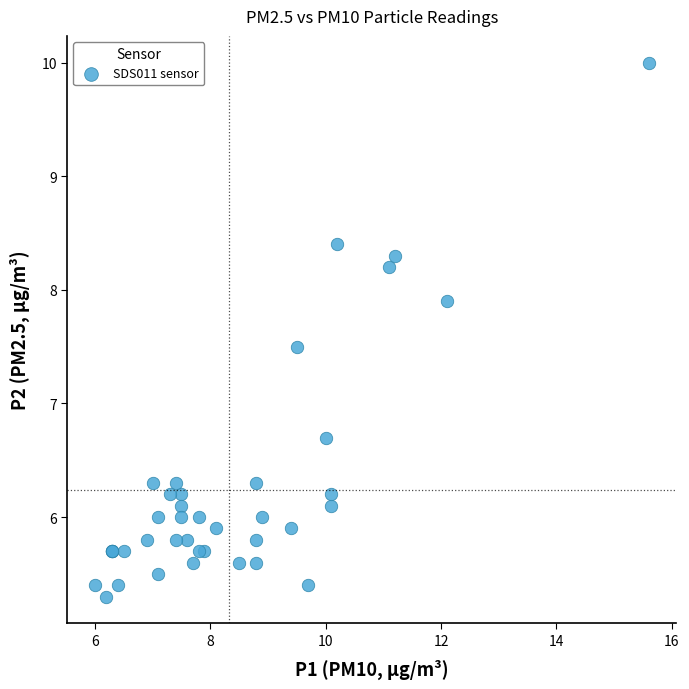

What Y value in the scatter plot is closest to 7?

6.7